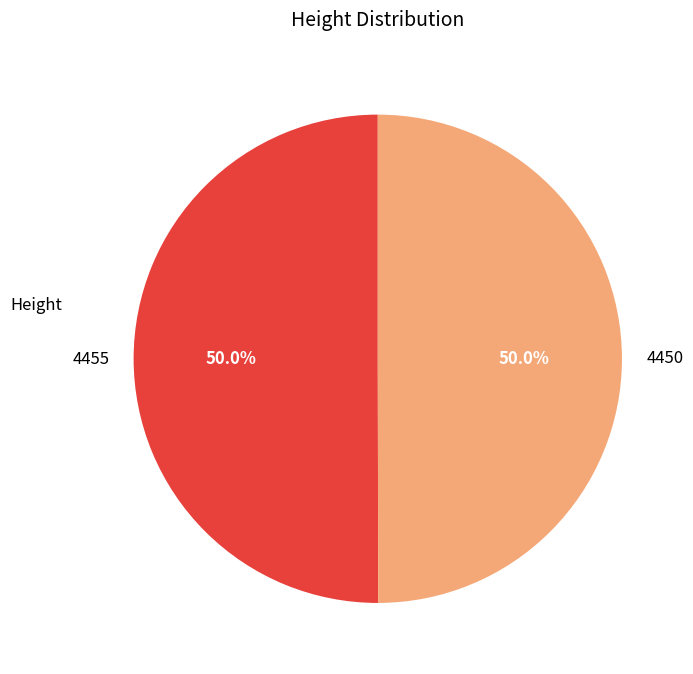

What portion of the pie excludes 4455?

50.0%